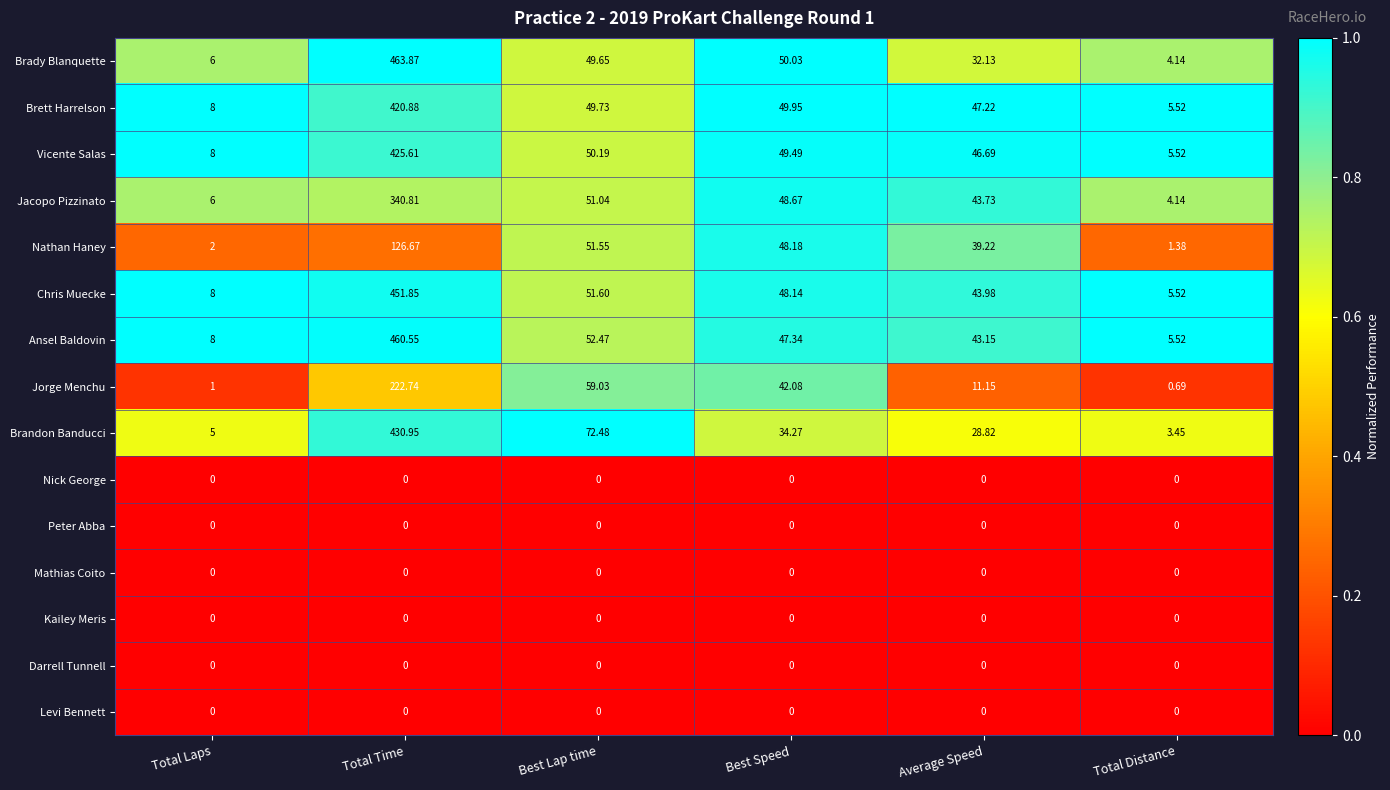

What is the maximum value shown in the chart?

463.9